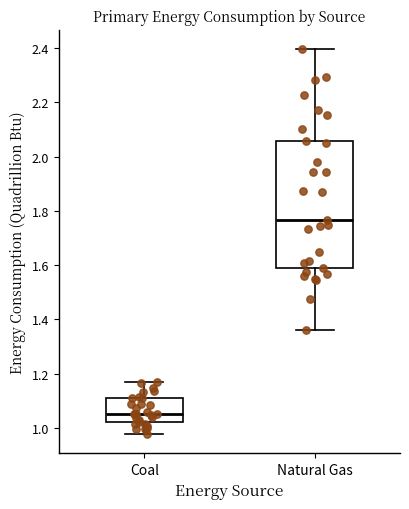

Comparing the boxes themselves (not the whiskers), which one is the tallest?

Natural Gas